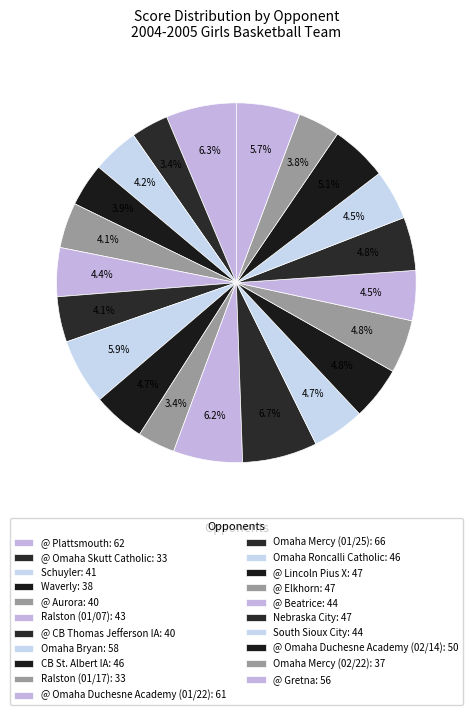

To the nearest percent, what percentage of the pie is @ Gretna?

6%